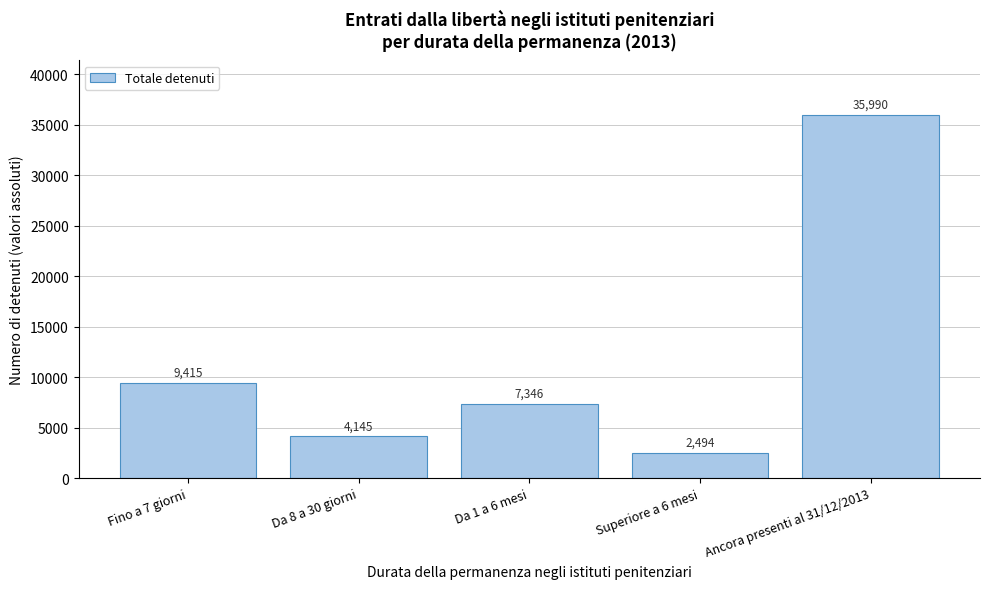

Reading left to right, list all the values displayed in this chart.

Fino a 7 giorni=9415	Da 8 a 30 giorni=4145	Da 1 a 6 mesi=7346	Superiore a 6 mesi=2494	Ancora presenti al 31/12/2013=35990